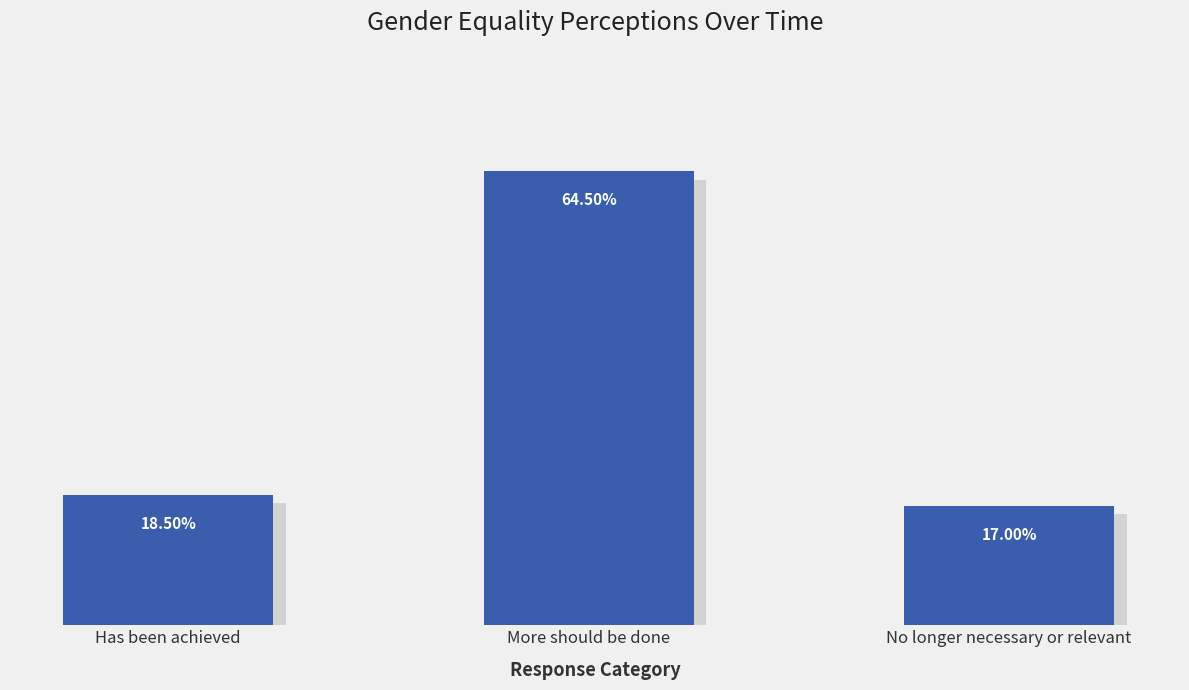

Does the chart contain stacked bars?

No